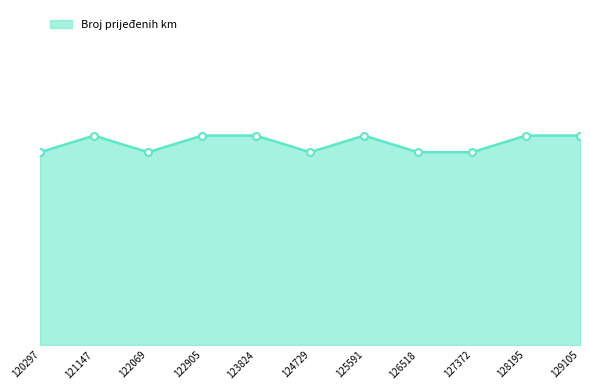

True or false: there are more than 2 points higher than both neighbors.

False